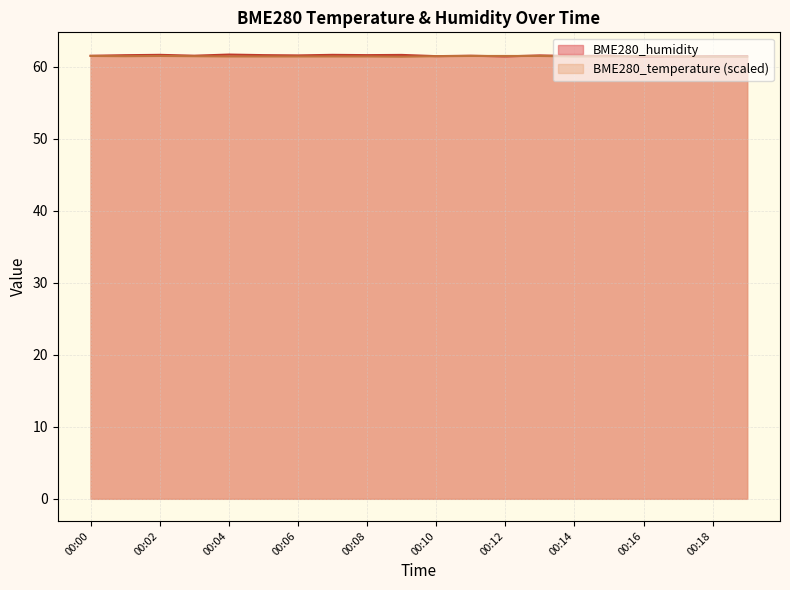

List the series in order of their overall mean, highest first.

BME280_humidity, BME280_temperature